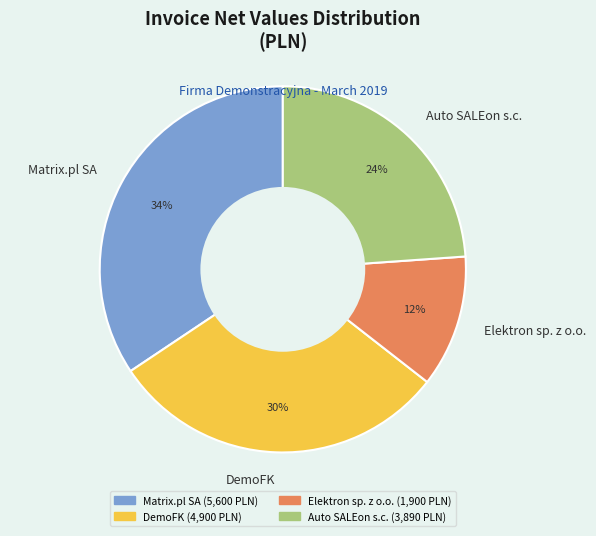

Between Matrix.pl SA and Auto SALEon s.c., which is larger?

Matrix.pl SA